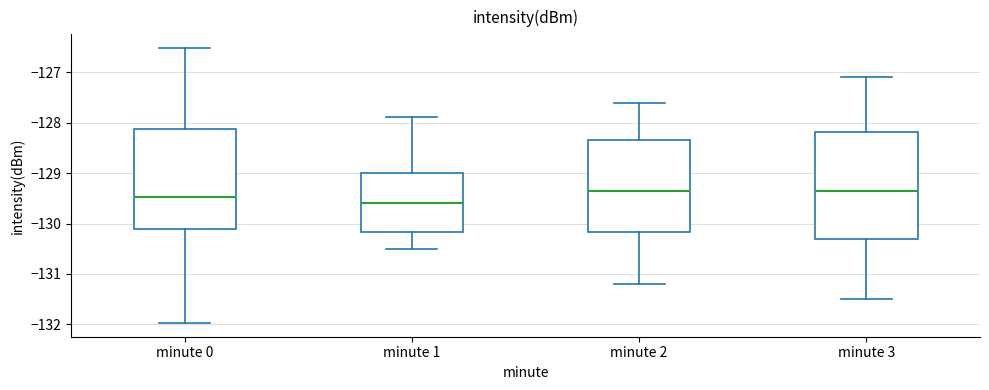

Reading left to right, read every box against the y-axis: the position of its median line, the range the box covers, and the ends of its whiskers. The values are not printed on the chart, so give them approximately, as read against the axis.

minute 0: median -129.5, box -130.1 to -128.1, whiskers -132.0 to -126.5
minute 1: median -129.6, box -130.2 to -129.0, whiskers -130.5 to -127.9
minute 2: median -129.3, box -130.2 to -128.3, whiskers -131.2 to -127.6
minute 3: median -129.3, box -130.3 to -128.2, whiskers -131.5 to -127.1